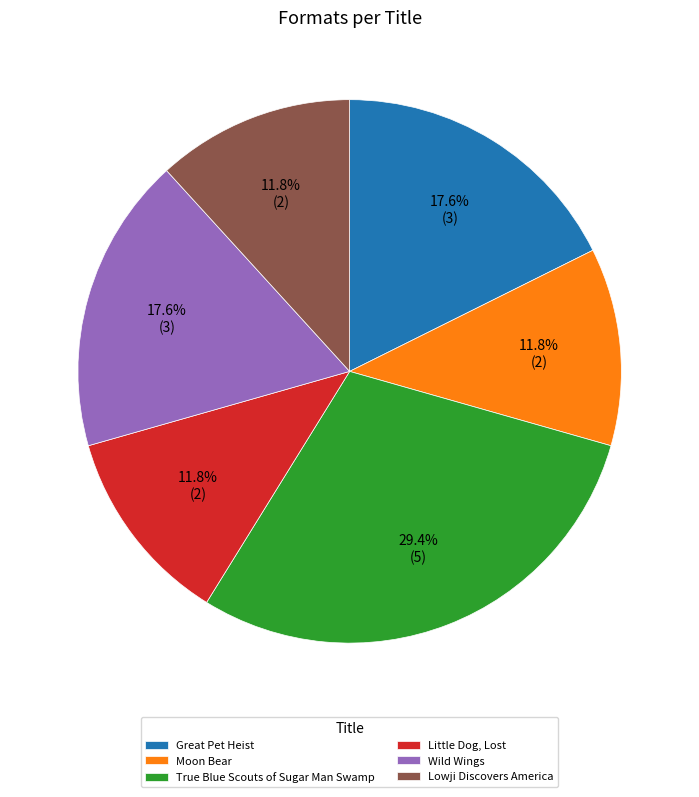

True or false: Moon Bear accounts for 23% of the total.

False